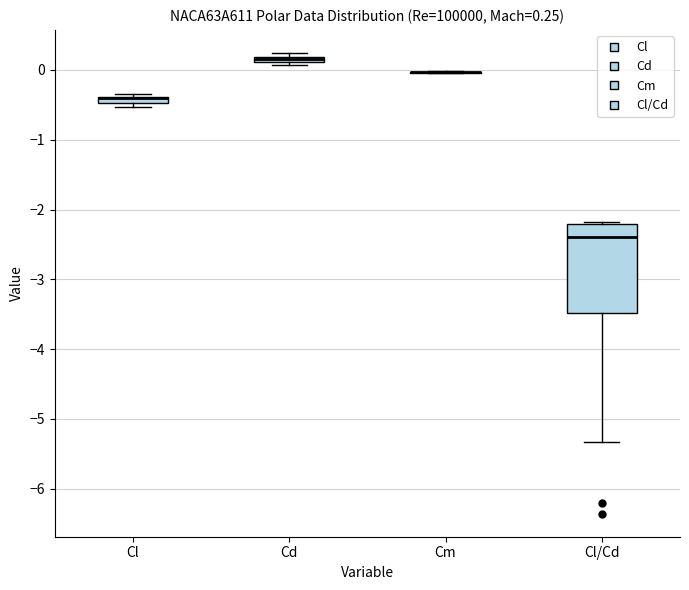

Which box is the tallest, from its lower edge to its upper edge?

Cl/Cd